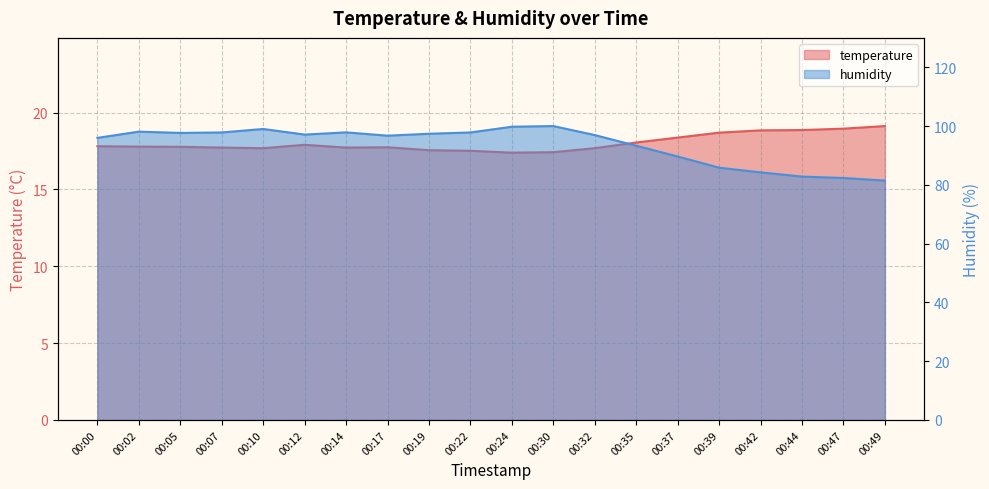

What is the sum of all temperature values?

360.6